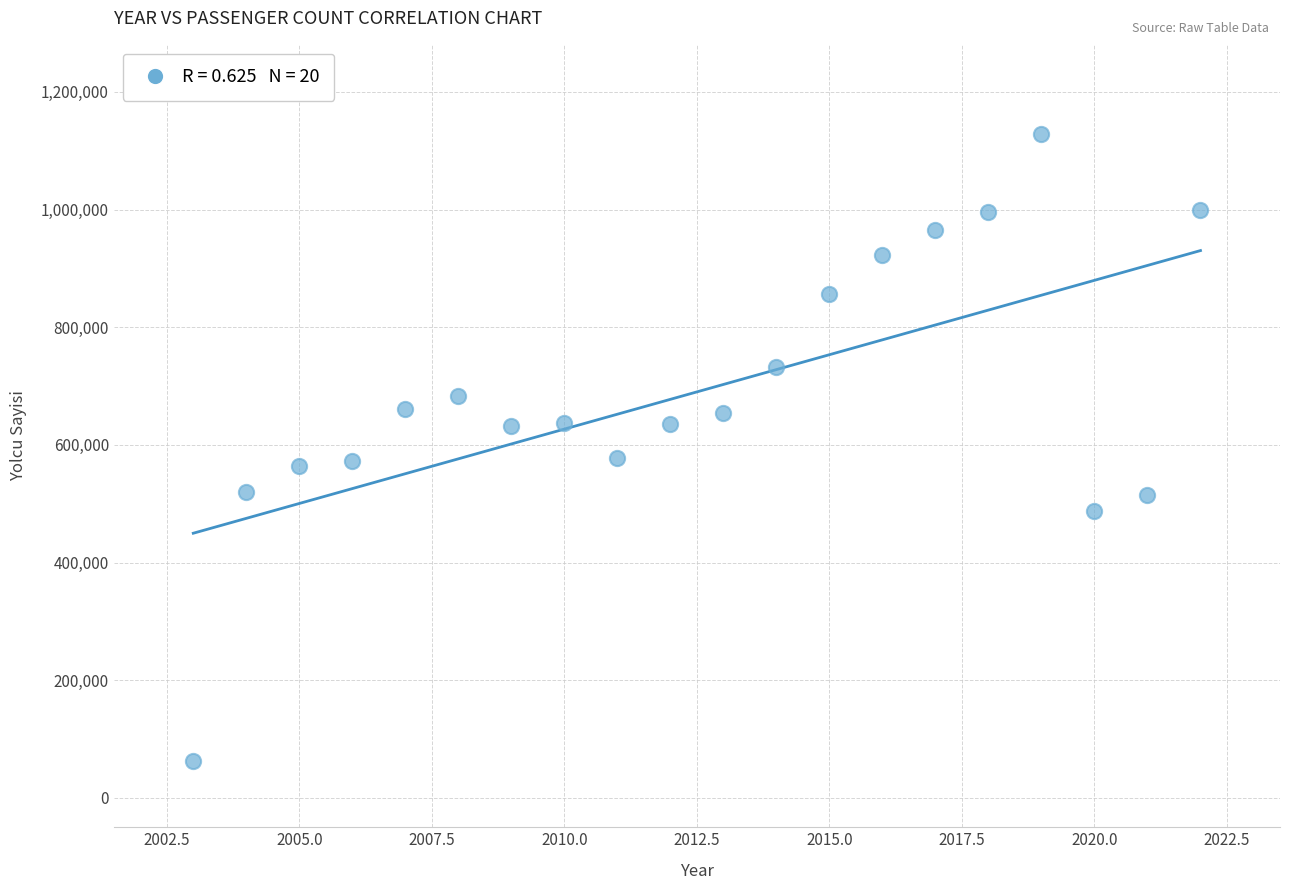

What is the range of Y values (max minus min)?

1066453